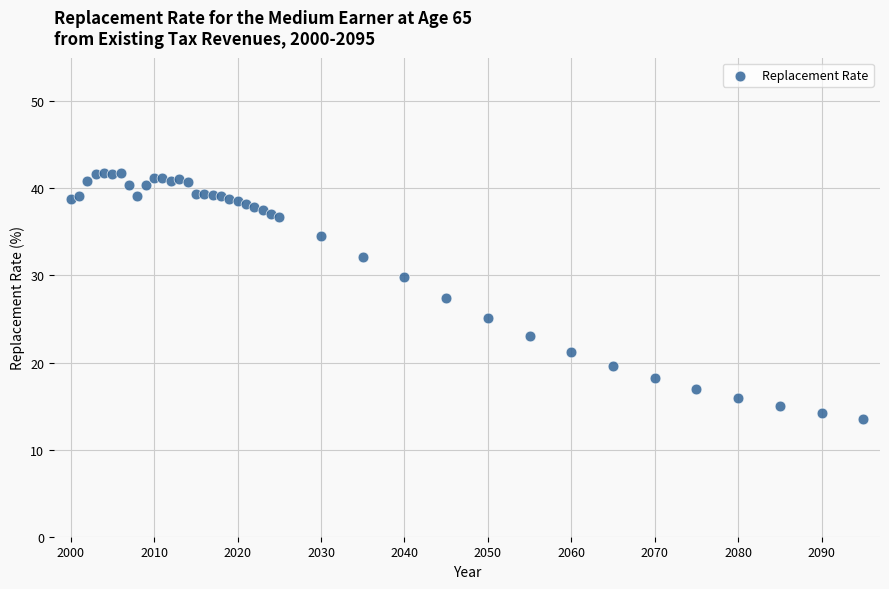

What is the range of Y values (max minus min)?

28.3